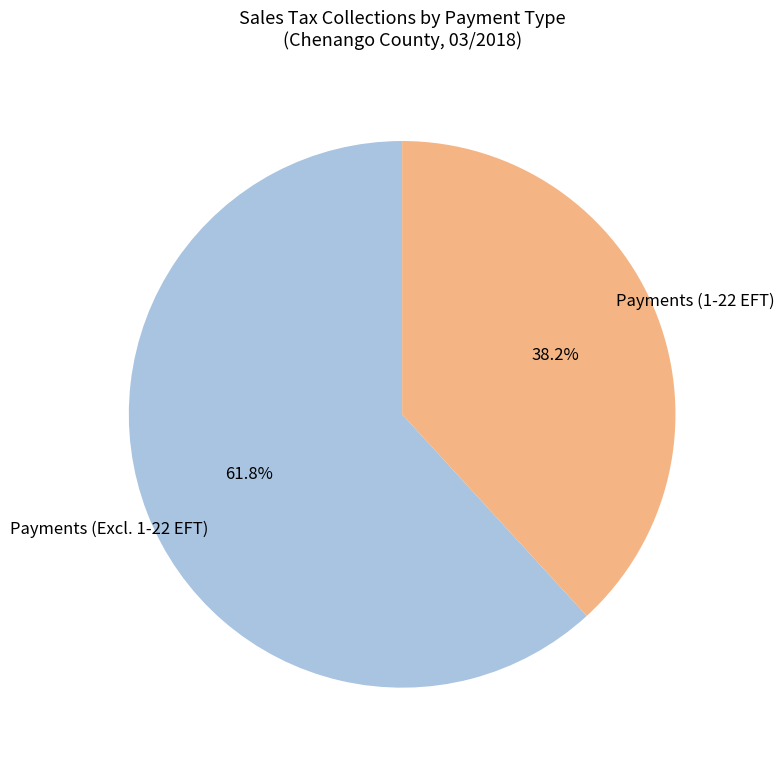

Which slice is the smallest?

Payments (1-22 EFT)